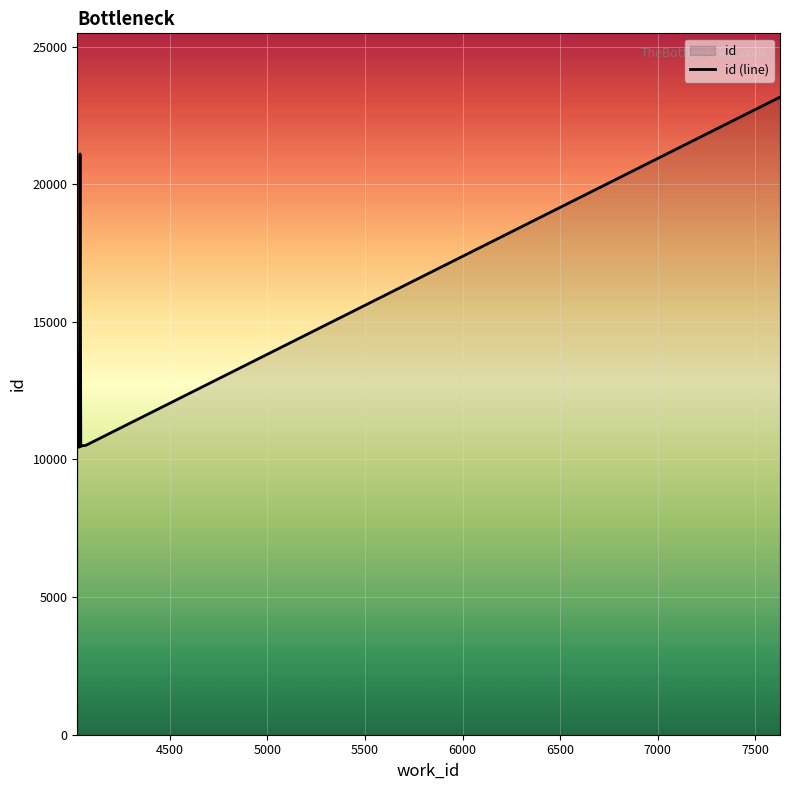

At which label is the value closest to 16796?

4040